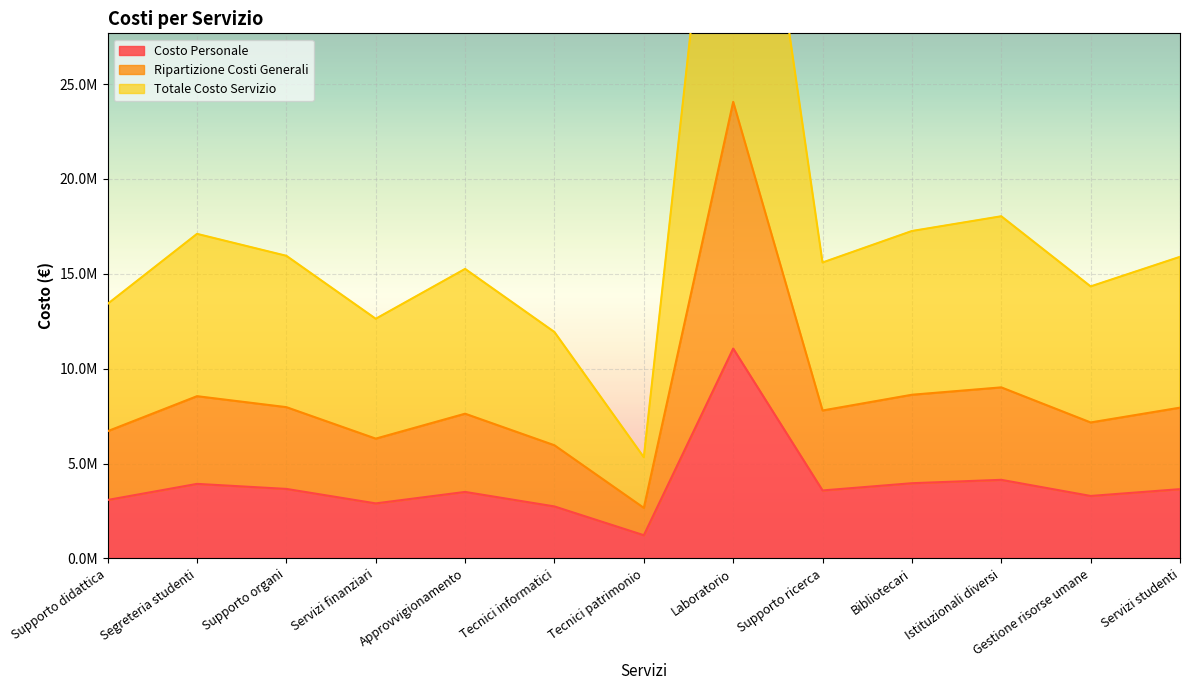

The Ripartizione Costi Generali series shows 8628105.3 at Bibliotecari. True or false?

True